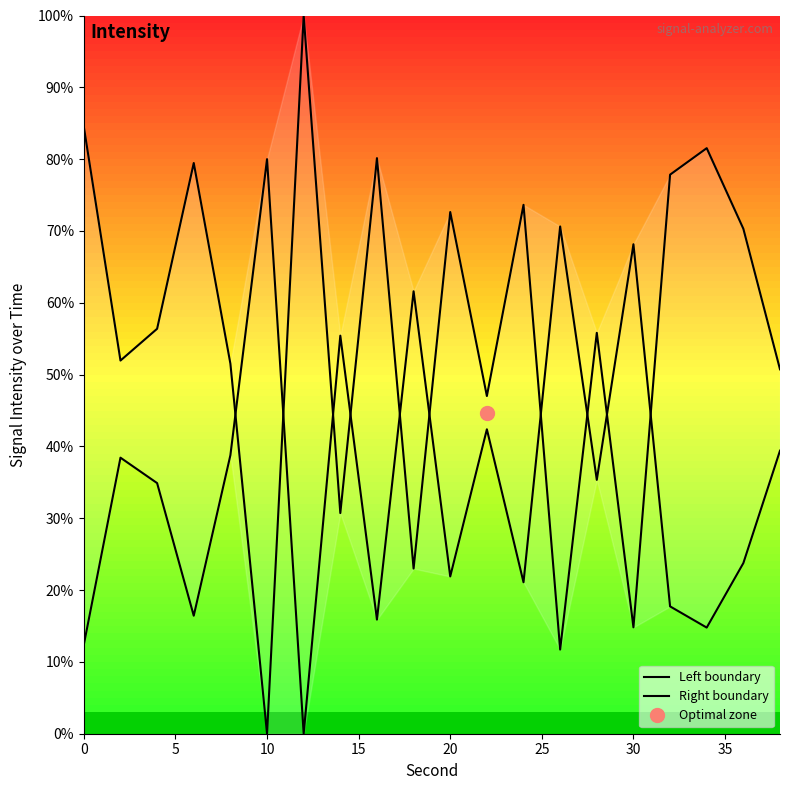

List the series in order of their overall mean, highest first.

Left boundary, Right boundary